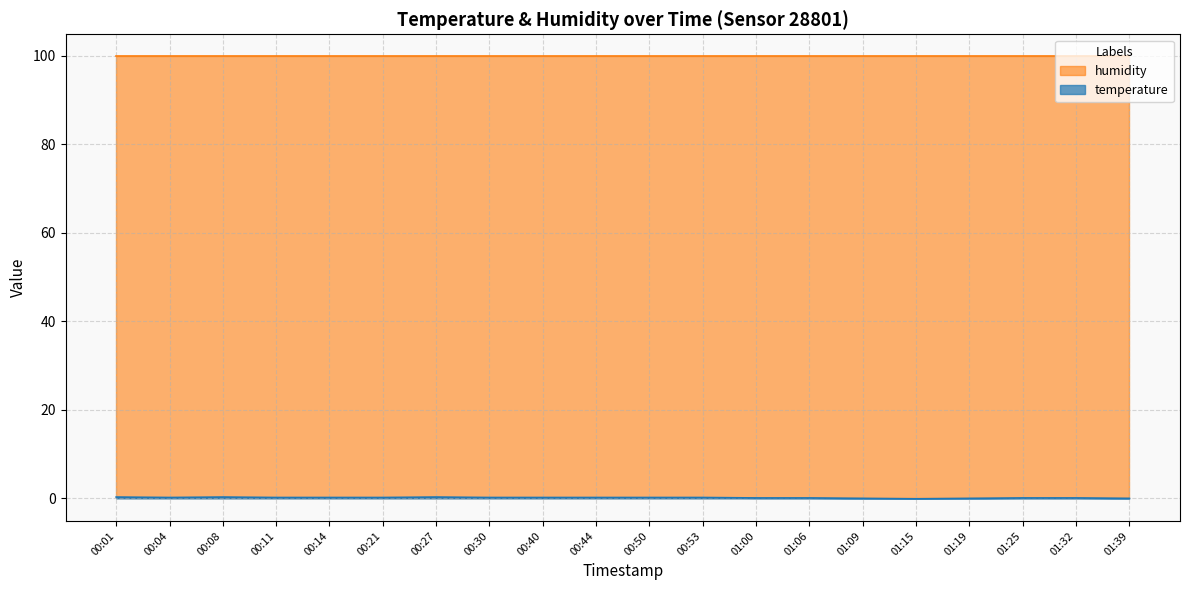

Which label corresponds to the largest value in the chart?

00:01